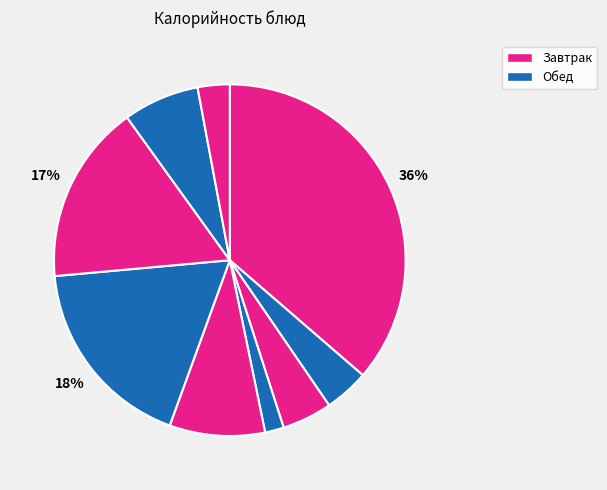

How many segments does this pie chart have?

9